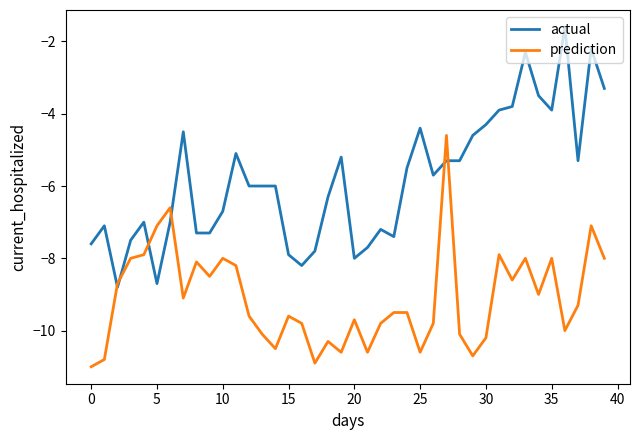

Which series has the largest total across all categories?

actual